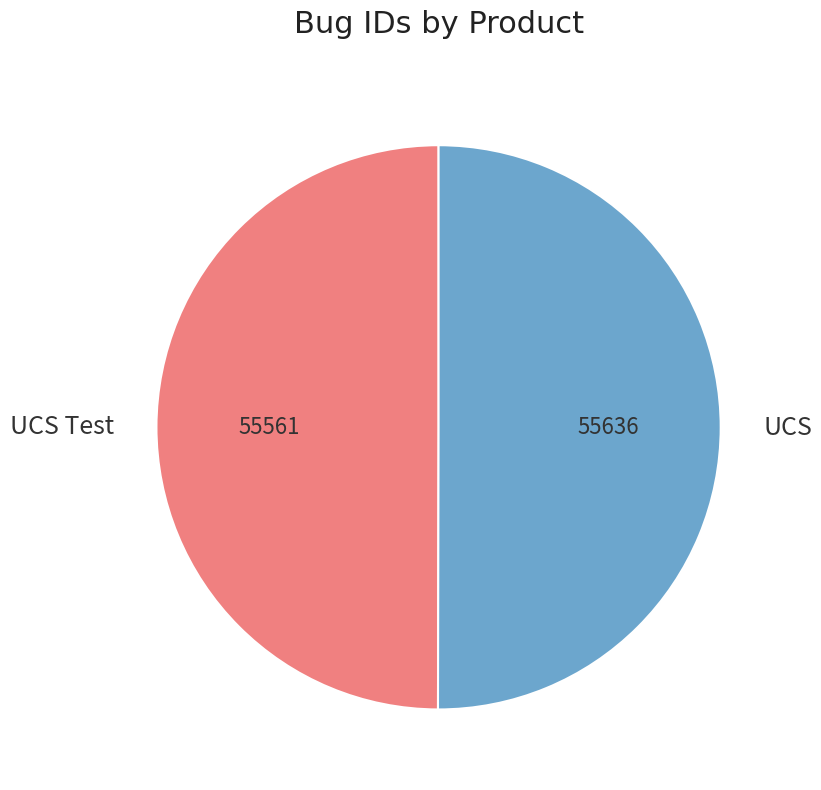

Is it true that UCS Test is 62% of the pie?

False